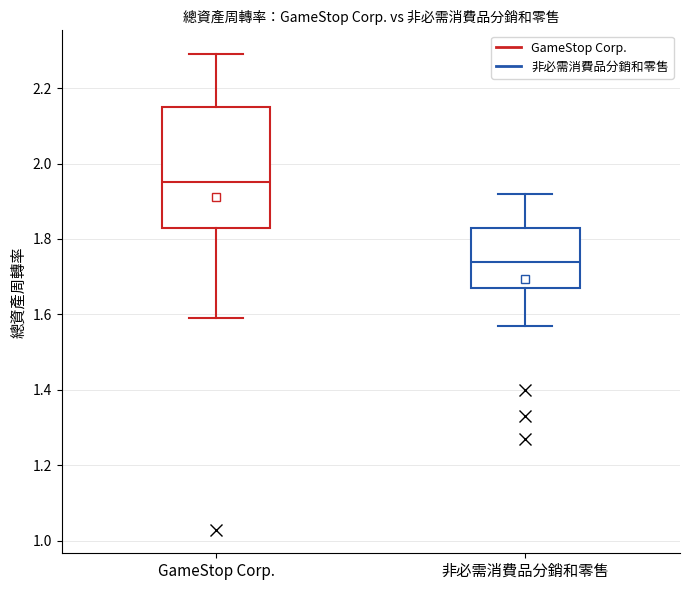

Reading left to right, read every box against the y-axis: the position of its median line, the range the box covers, and the ends of its whiskers. The values are not printed on the chart, so give them approximately, as read against the axis.

GameStop Corp.: median 1.96, box 1.84 to 2.16, whiskers 1.60 to 2.30
非必需消費品分銷和零售: median 1.74, box 1.68 to 1.84, whiskers 1.58 to 1.92